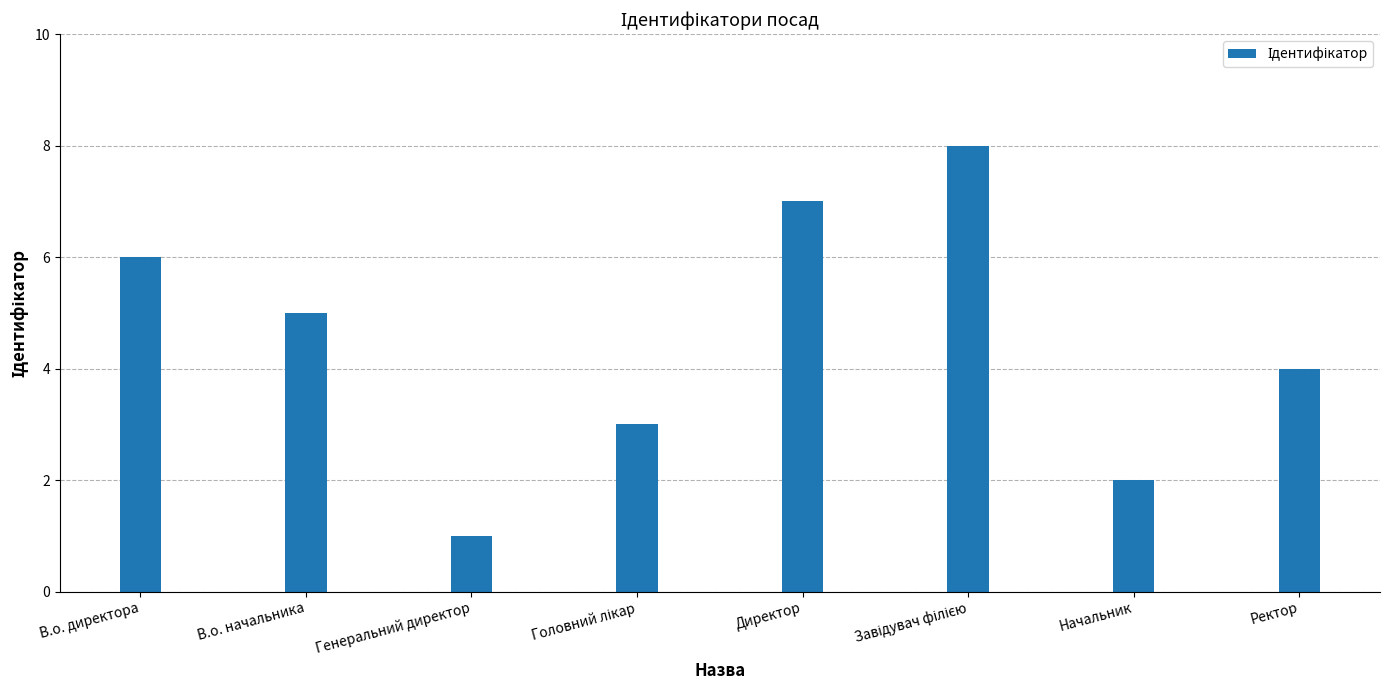

What is the greatest value displayed?

8